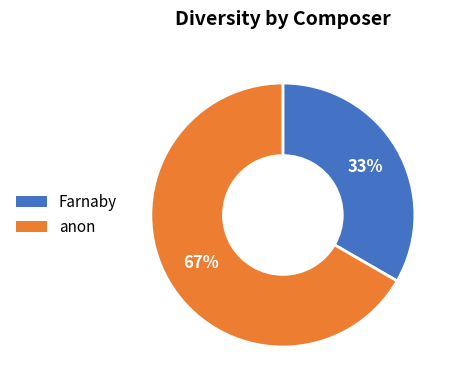

Is it true that anon is 61% of the pie?

False